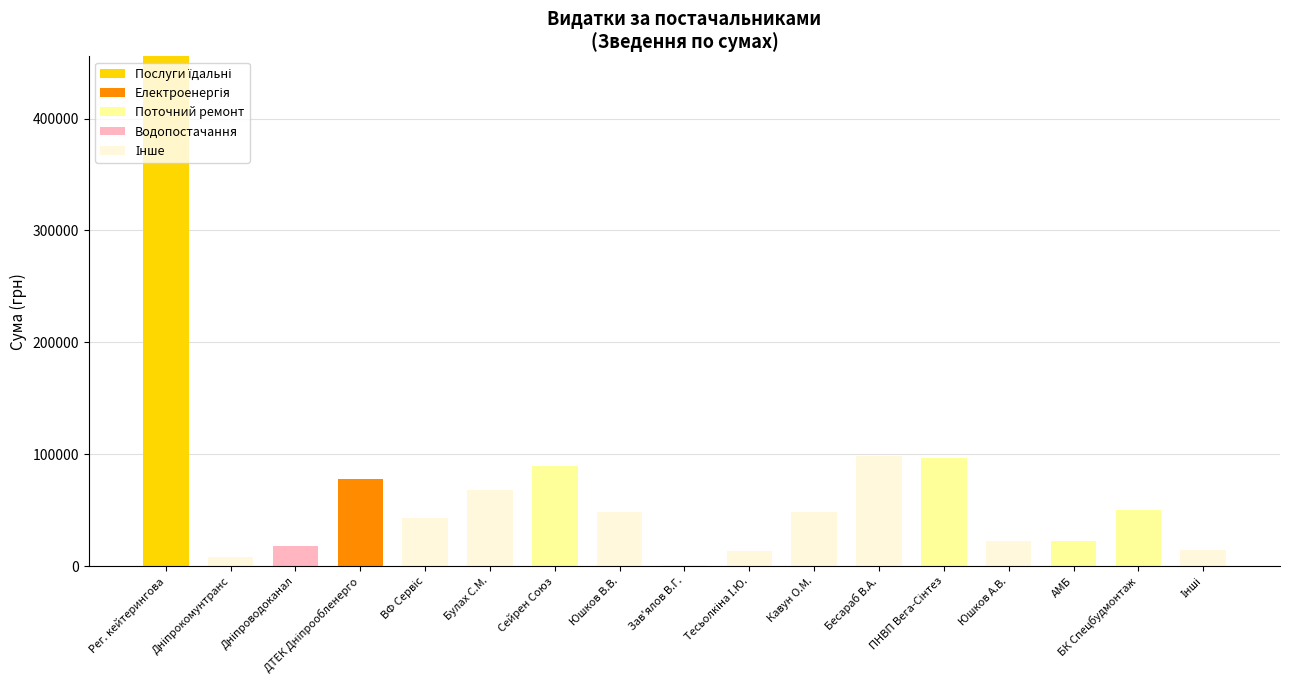

At which category is the sum across all series the highest?

Рег. кейтерингова